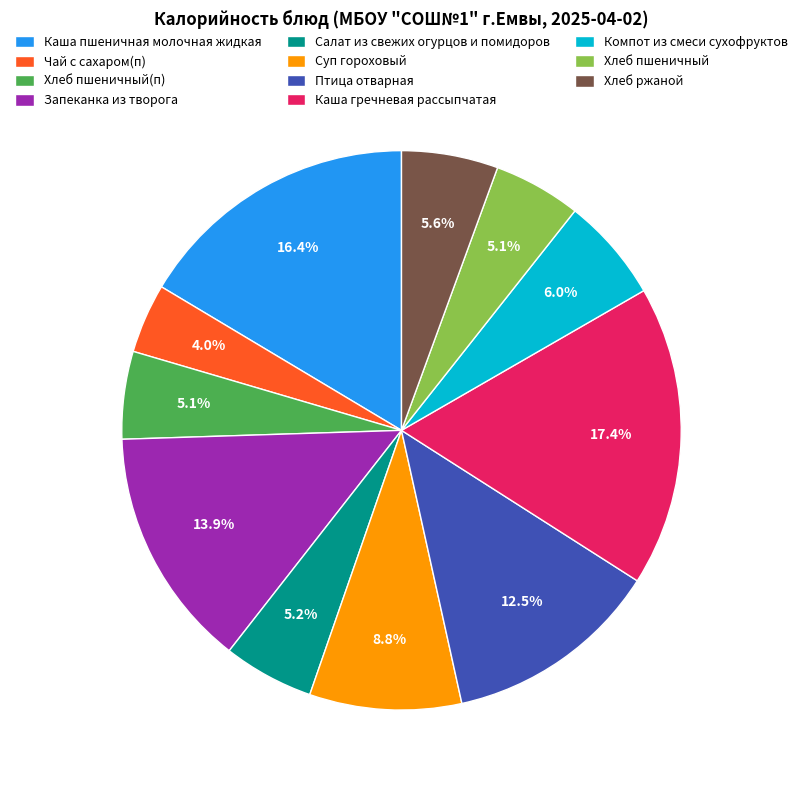

Approximately how many times larger is the value at Хлеб пшеничный compared to Птица отварная?

0.4